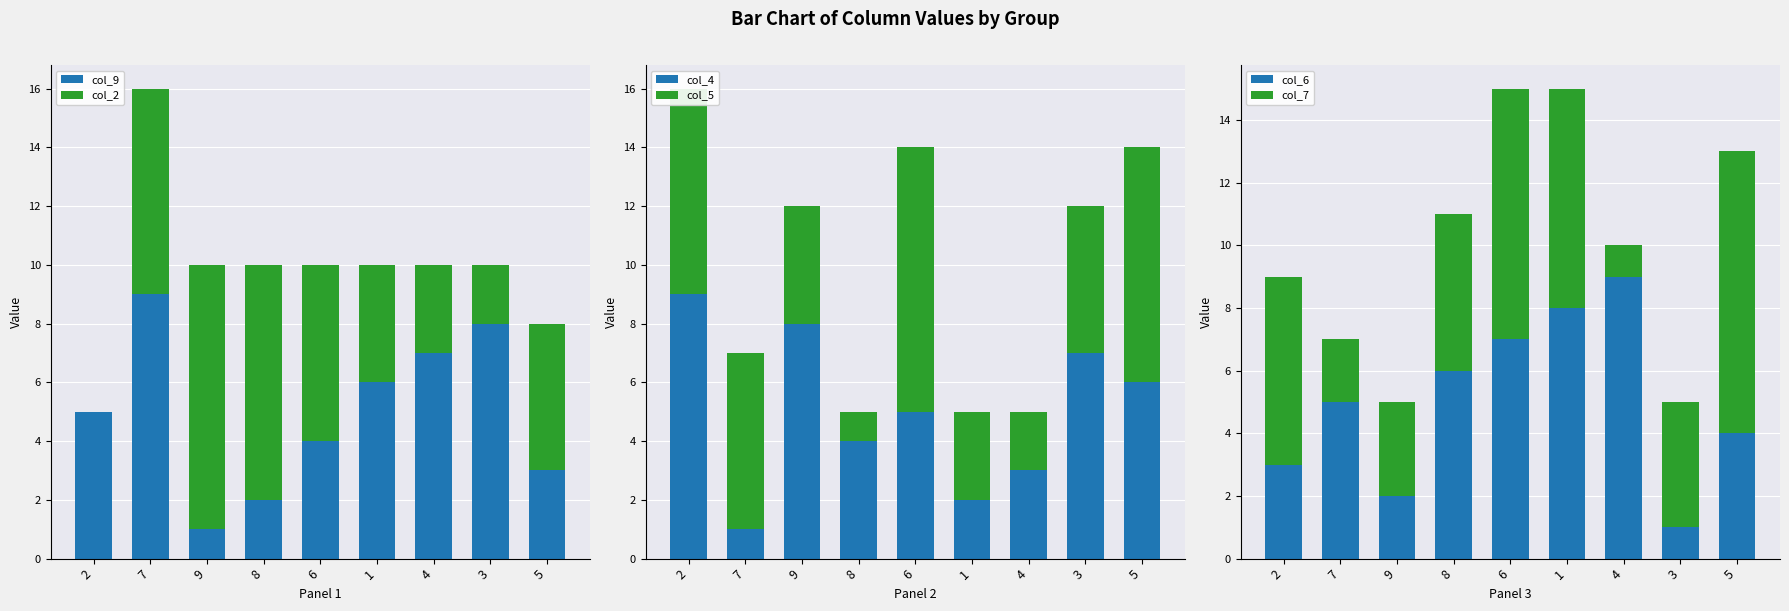

At 4, list the series in order from largest to smallest.

col_6, col_9, col_2, col_4, col_5, col_7